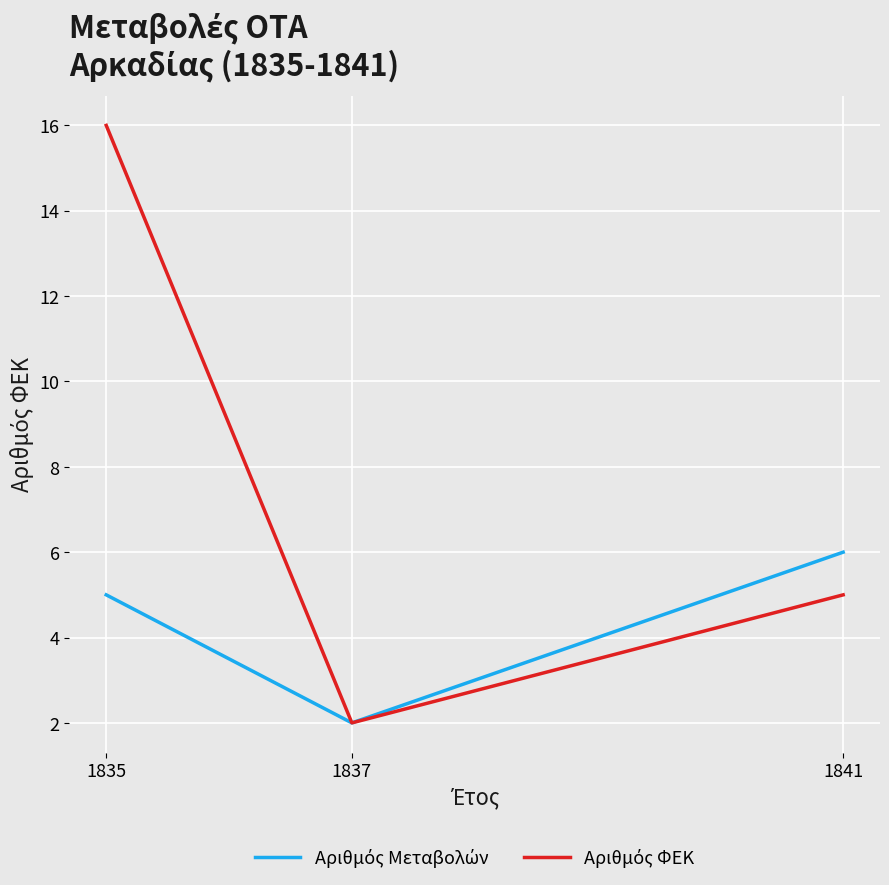

What is the total value across all series at 1841?

11